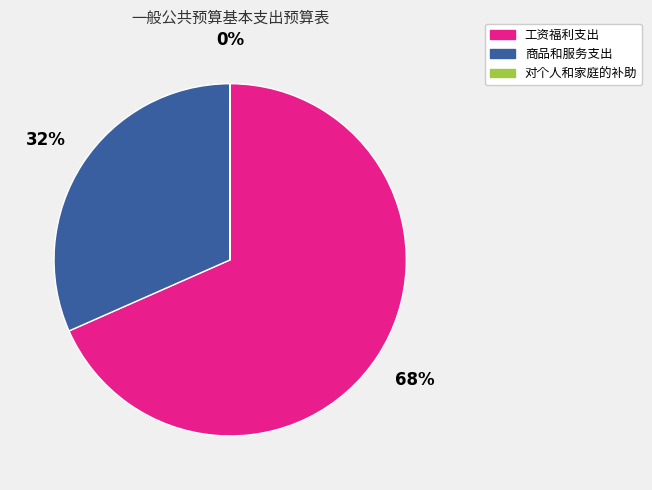

Is it true that 商品和服务支出 is 26% of the pie?

False